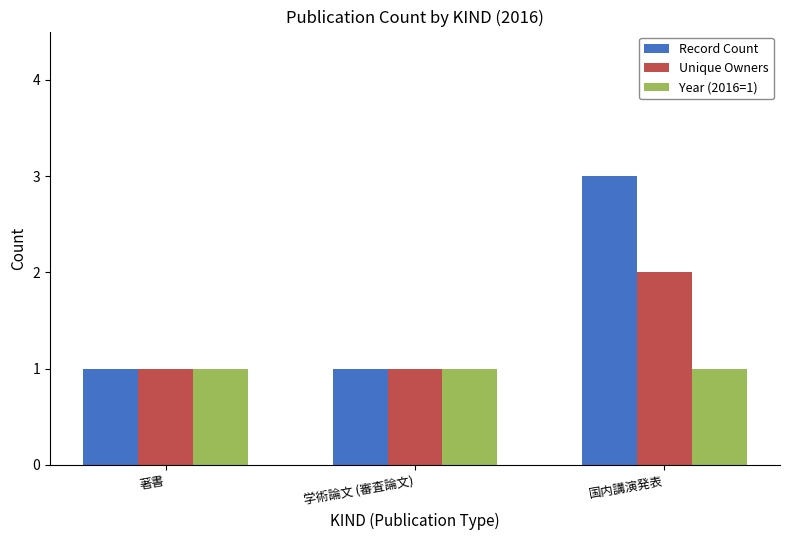

At which category is the sum across all series the highest?

国内講演発表